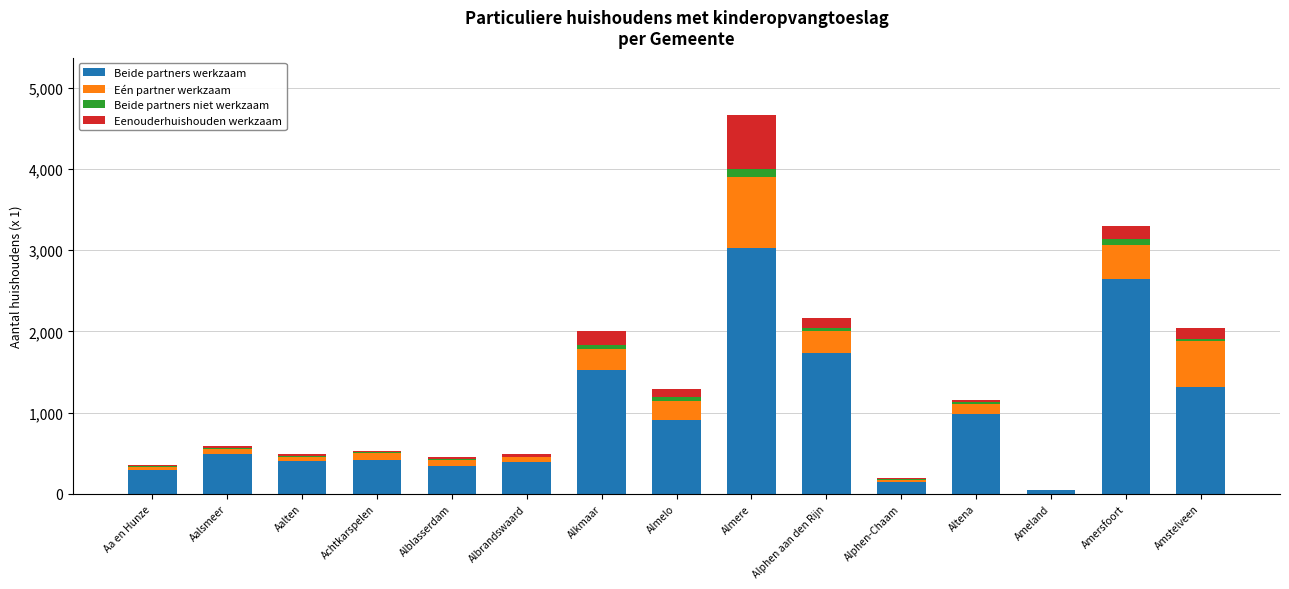

The value of Beide partners werkzaam at Alphen aan den Rijn is 1730. True or false?

True